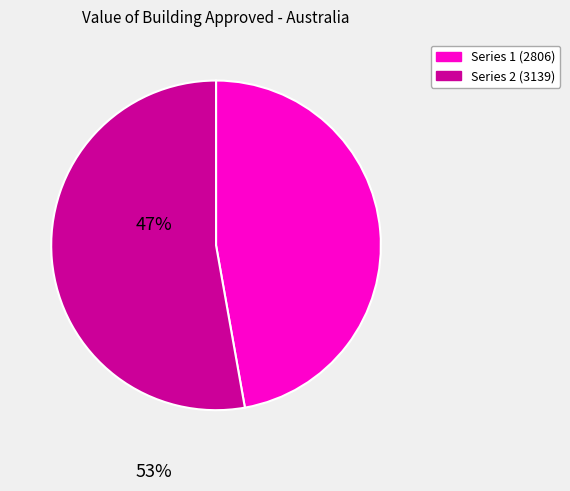

Does any single category account for the majority?

Yes